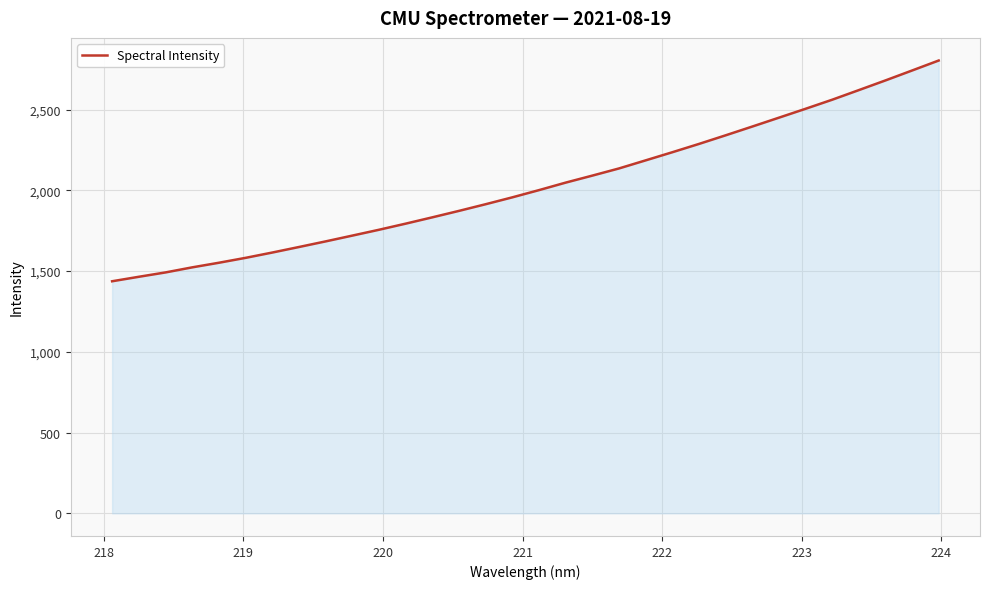

What is the greatest value displayed?

2804.1